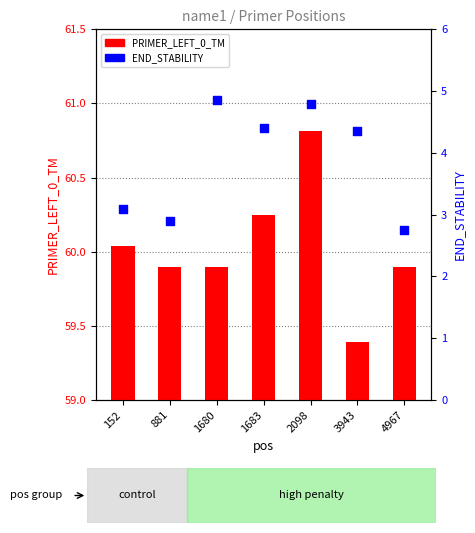

At which category is the sum across all series the highest?

2098